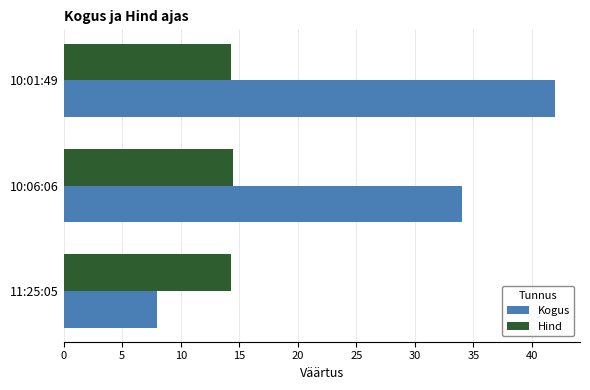

What is the maximum value for Kogus?

42.0